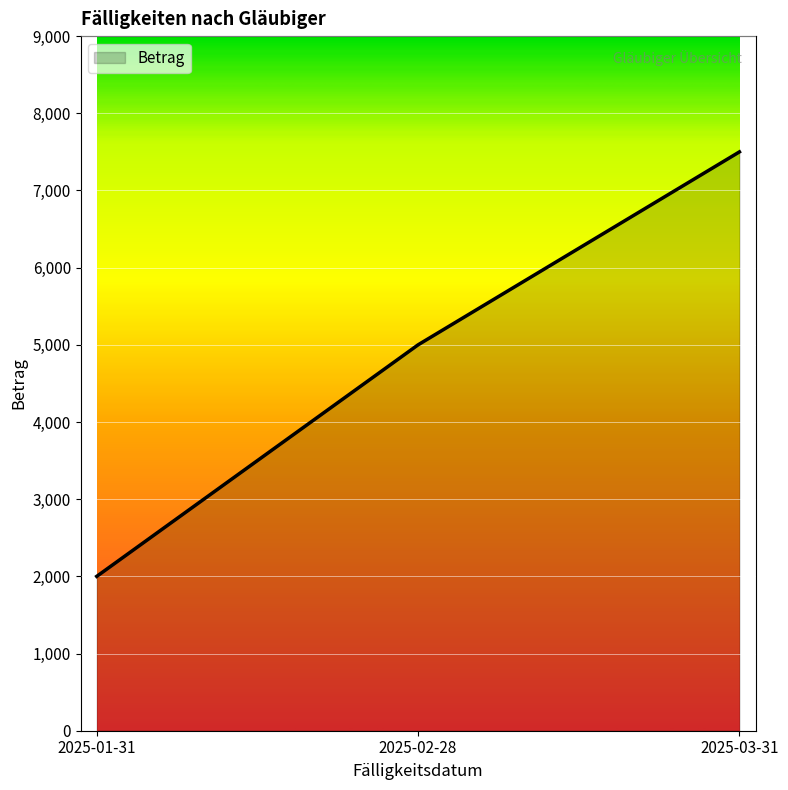

List the labels in order of value, smallest first.

2025-01-31, 2025-02-28, 2025-03-31